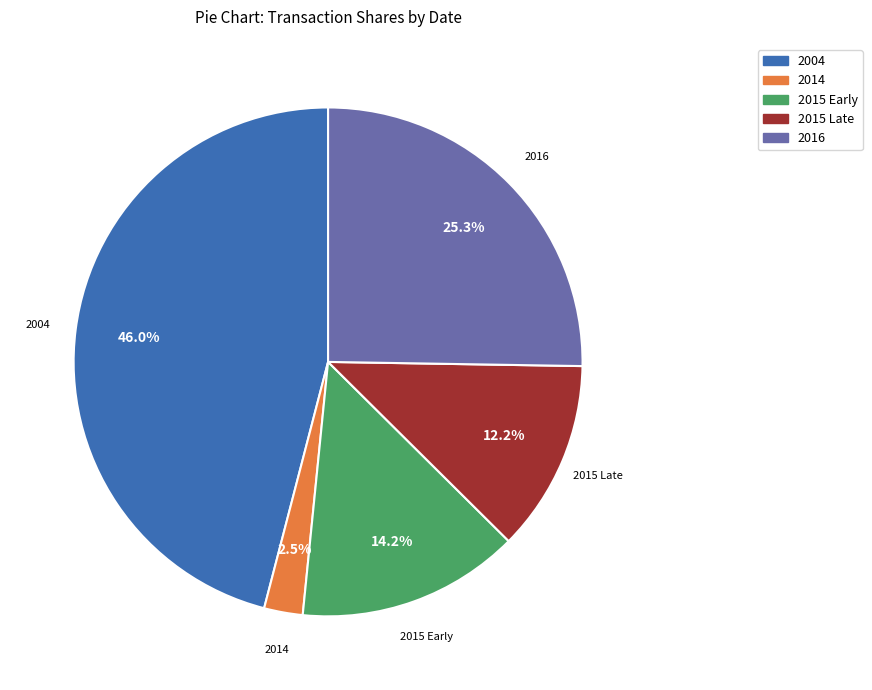

Is there any slice that represents more than half of the pie?

No